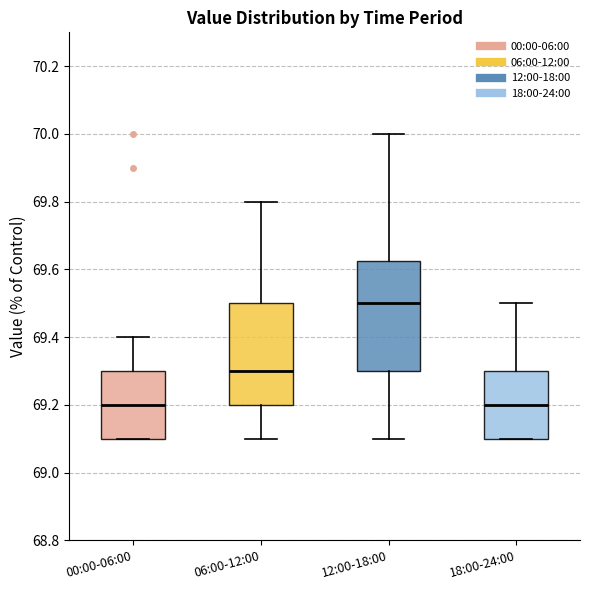

Which box is the tallest, from its lower edge to its upper edge?

12:00-18:00